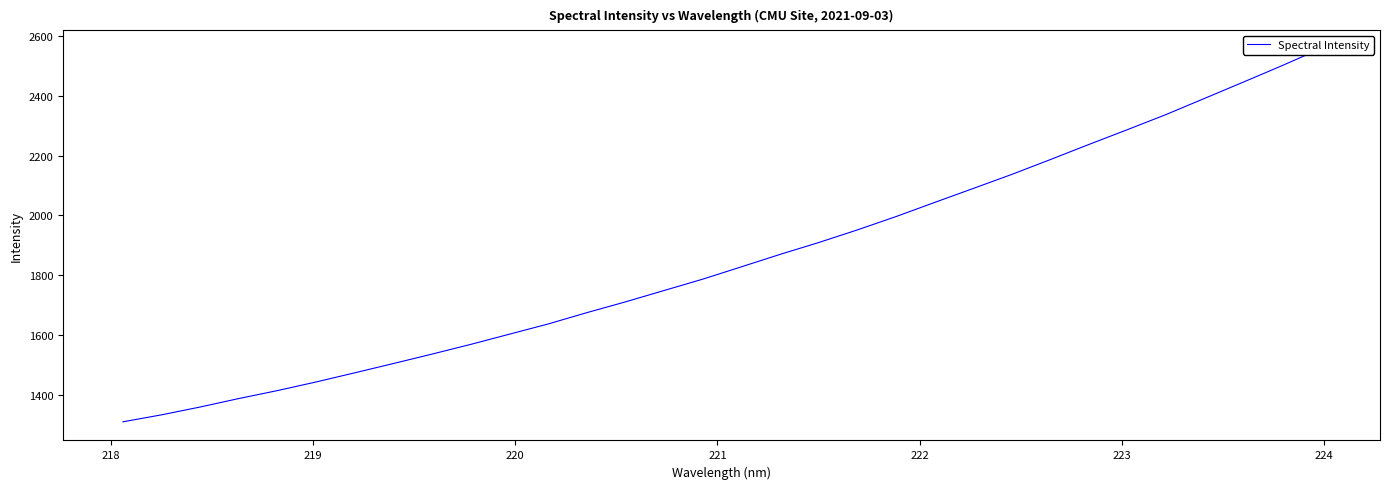

How many categories are shown in the chart?

32